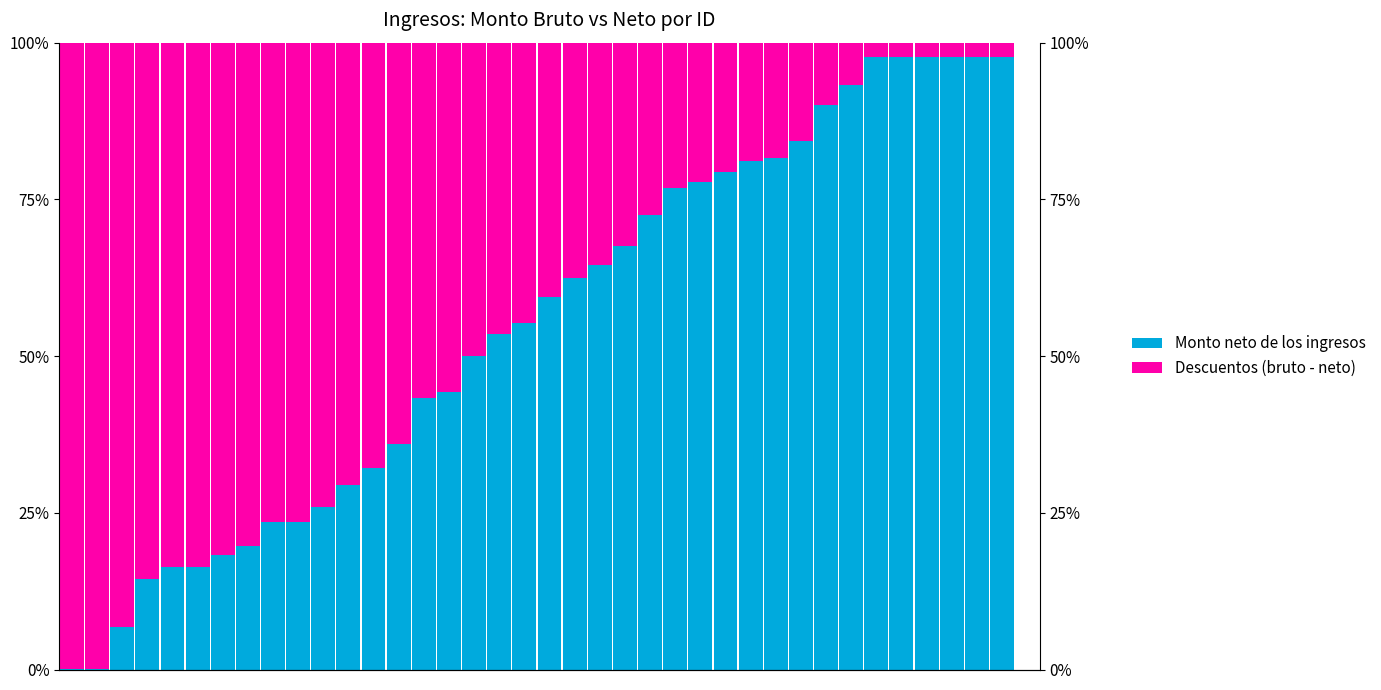

Between 21 and 28, which series saw the biggest shift?

Descuentos (bruto - neto)